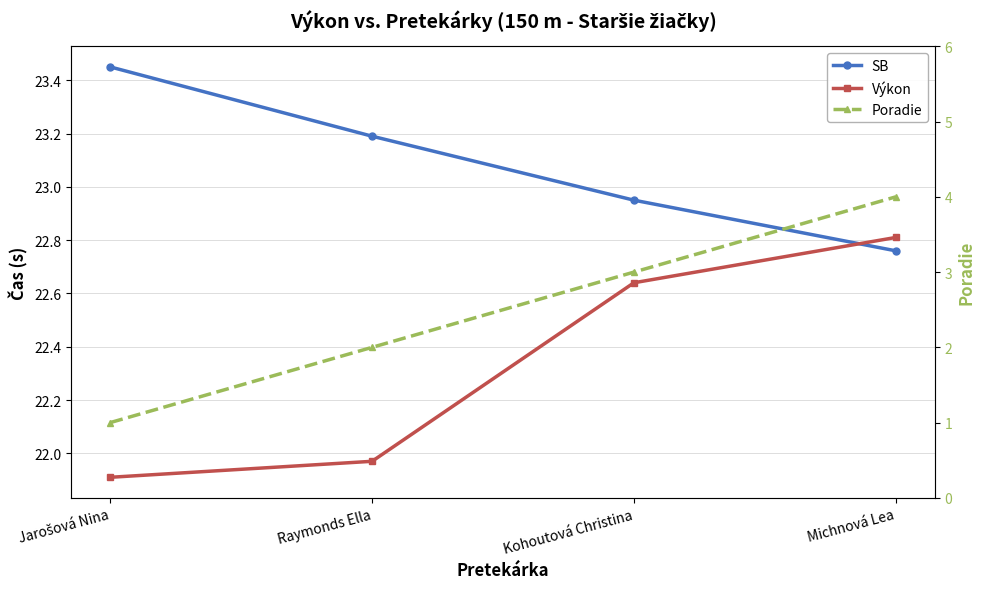

True or false: Poradie and Výkon cross at least once.

False